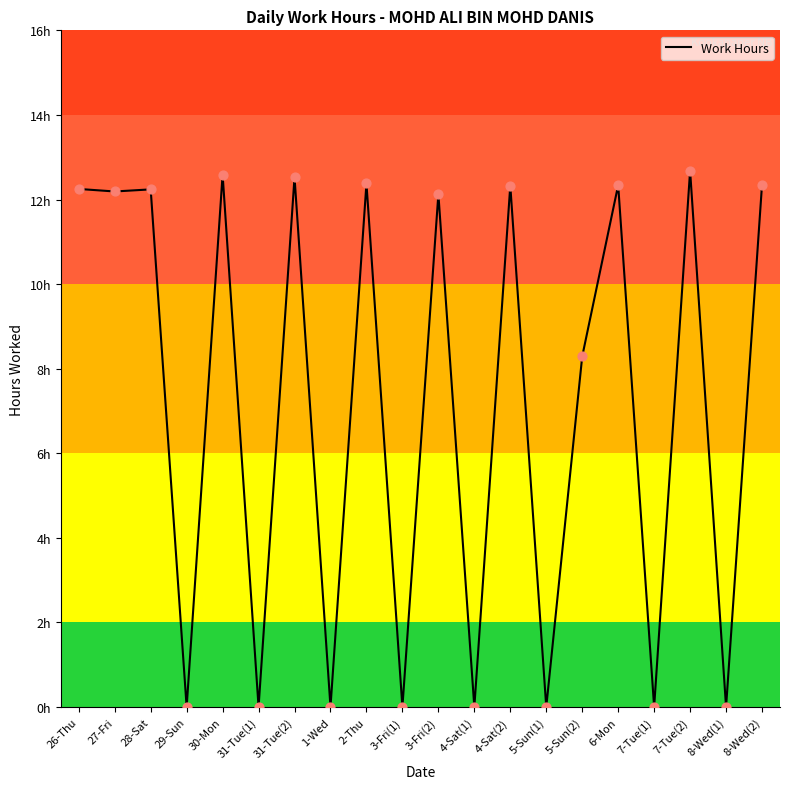

What is the change in value from 28-Sat to 6-Mon?

+0.1